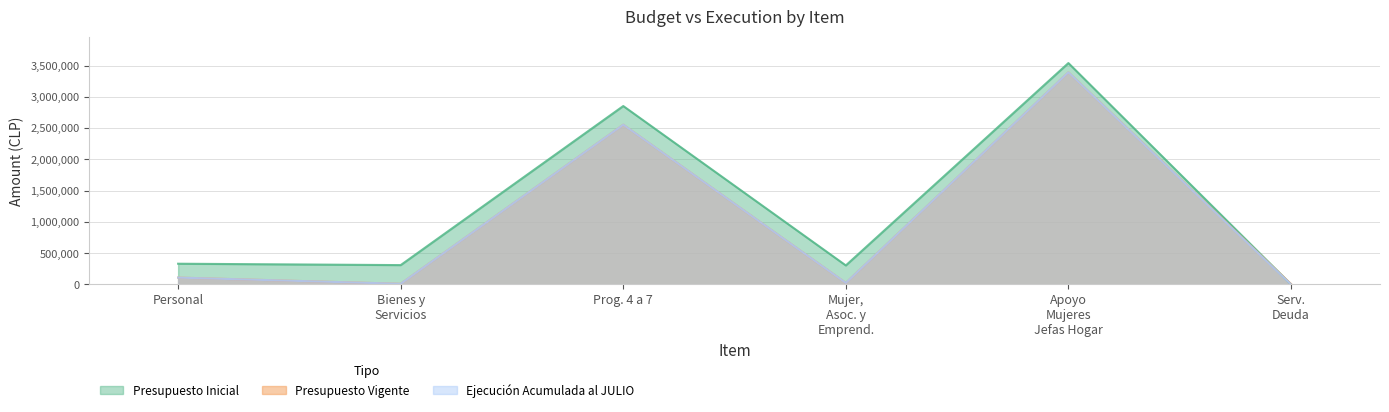

What is the maximum value shown in the chart?

3539214